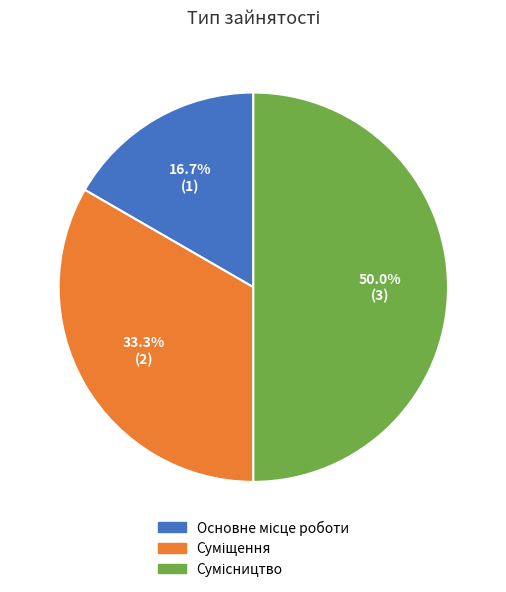

Combined, what portion of the pie is Основне місце роботи and Суміщення?

50.0%